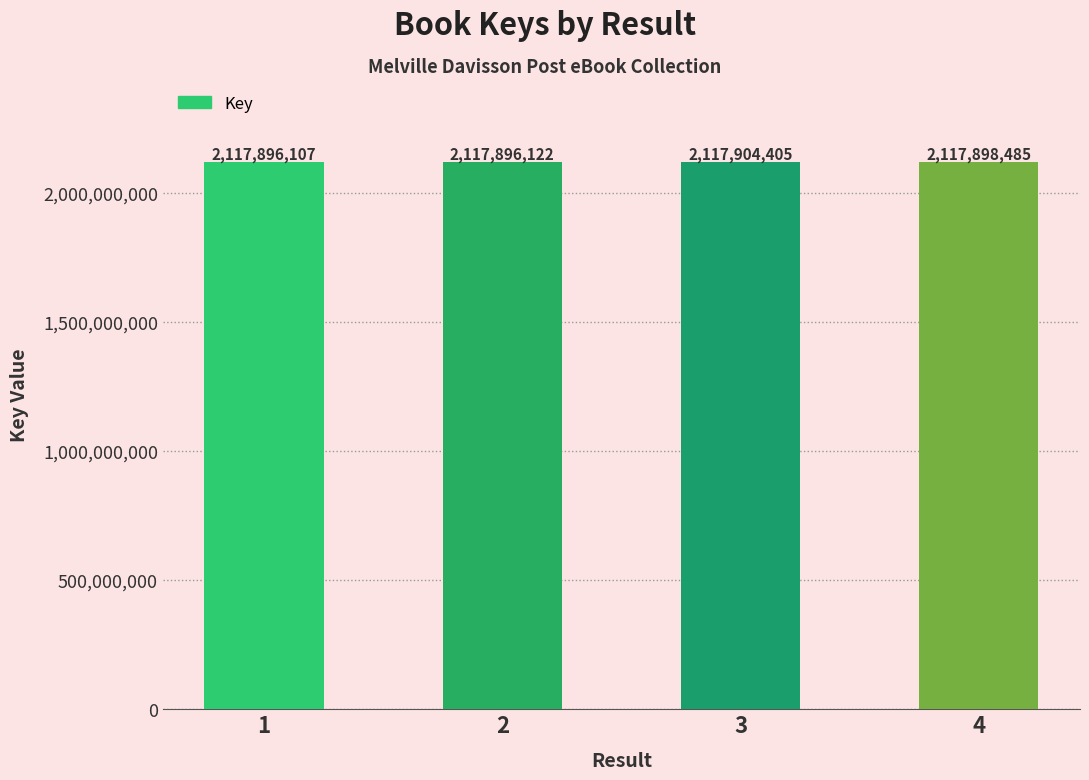

Approximately how many times larger is the value at 2 compared to 4?

1.0